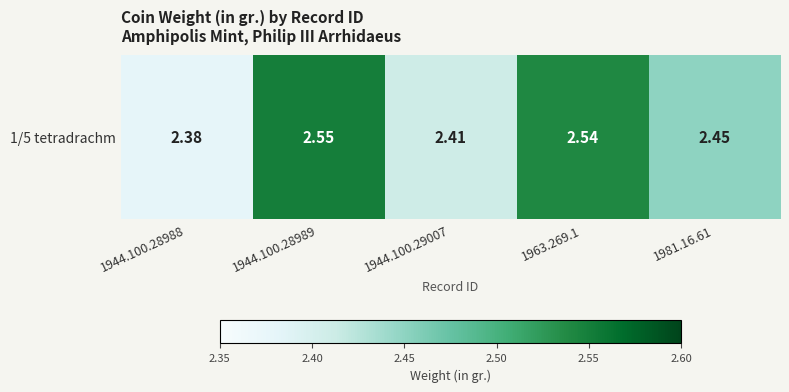

Where is the data nearest to the value 2?

1944.100.28988